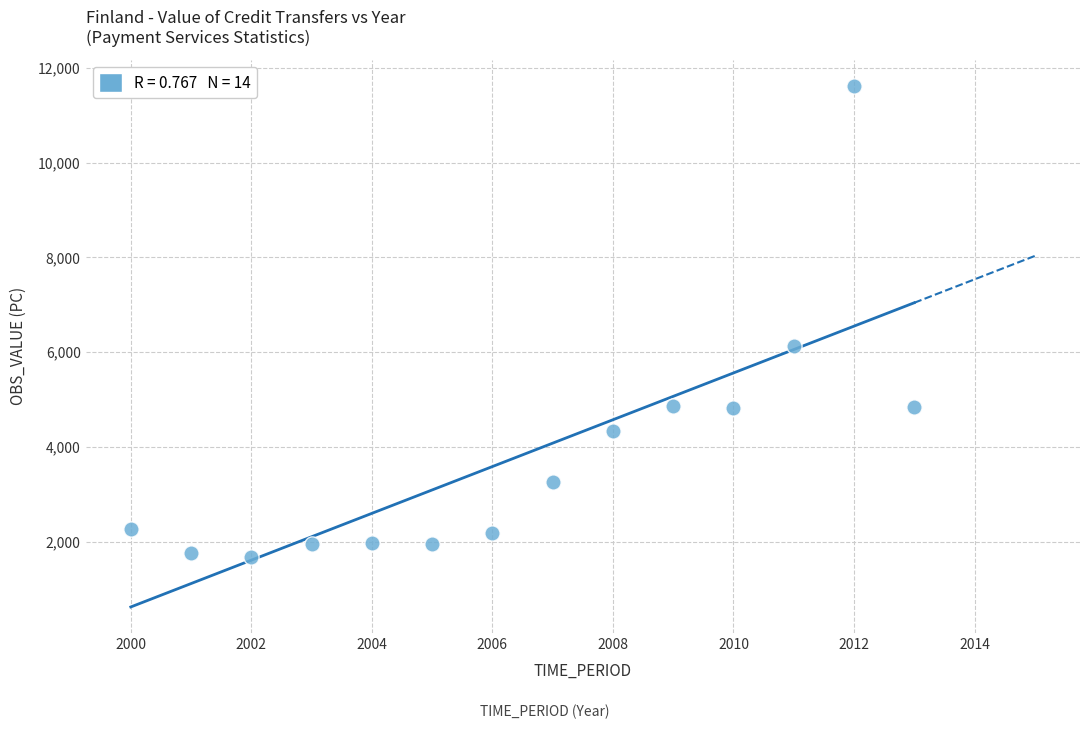

What Y value in the scatter plot is closest to 6653?

6131.0